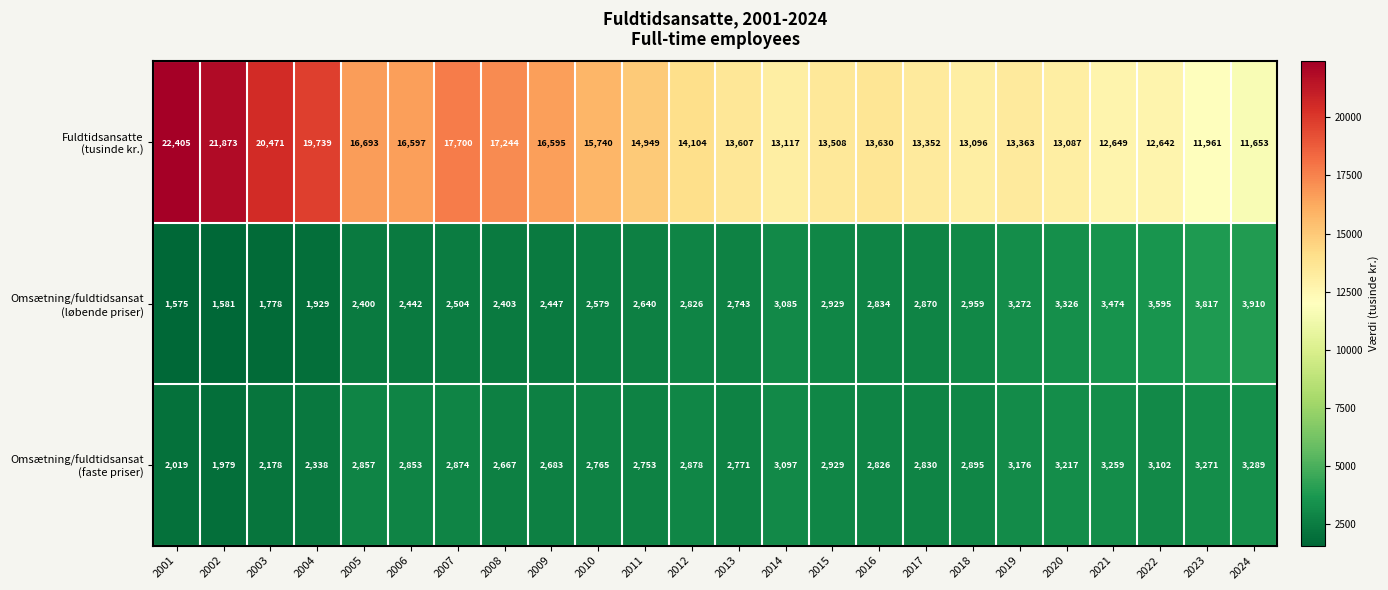

What is the difference between the highest and lowest values at 2018?

10201